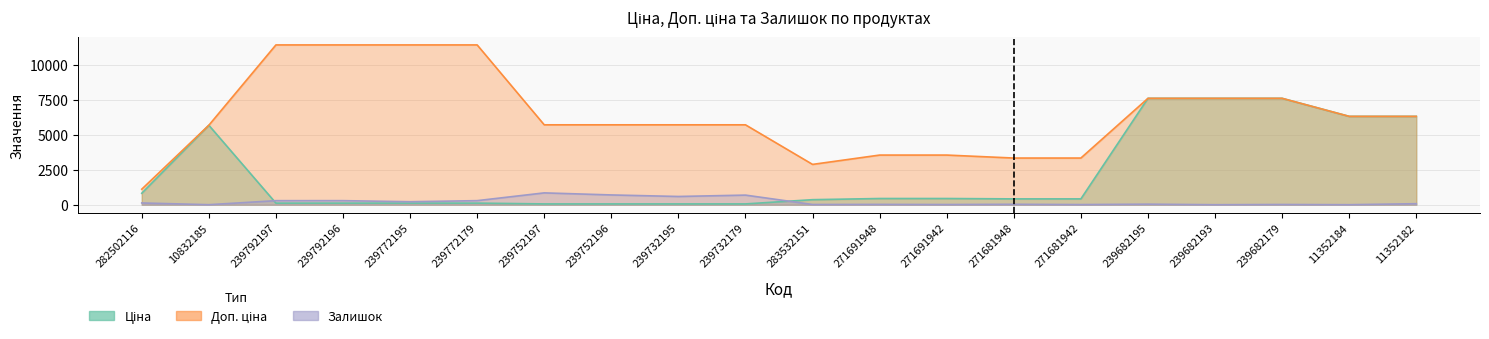

True or false: Залишок has more than 2 points higher than both neighbors.

True